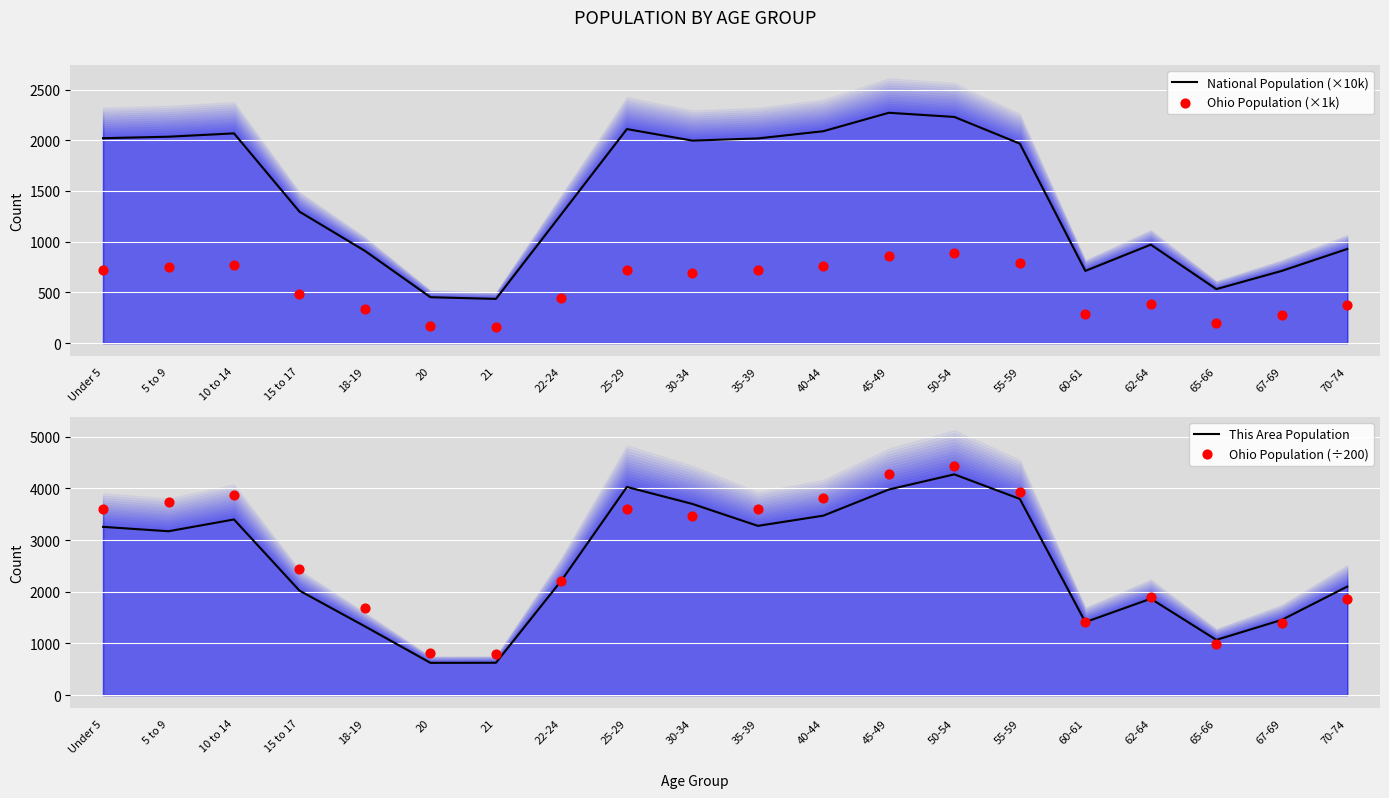

Is the value of Ohio Population (×1k) at 62-64 greater than the value of This Area Population at 67-69?

No